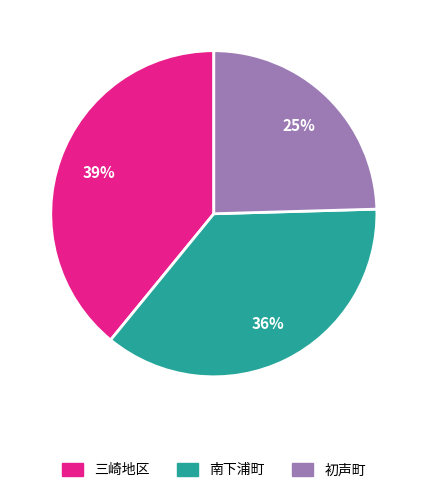

To the nearest percent, what is the average slice percentage?

33%